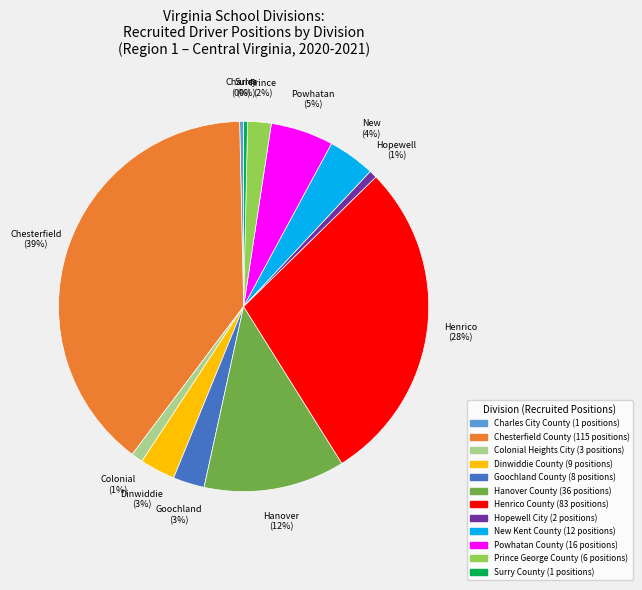

To the nearest percent, what is the average slice percentage?

8%